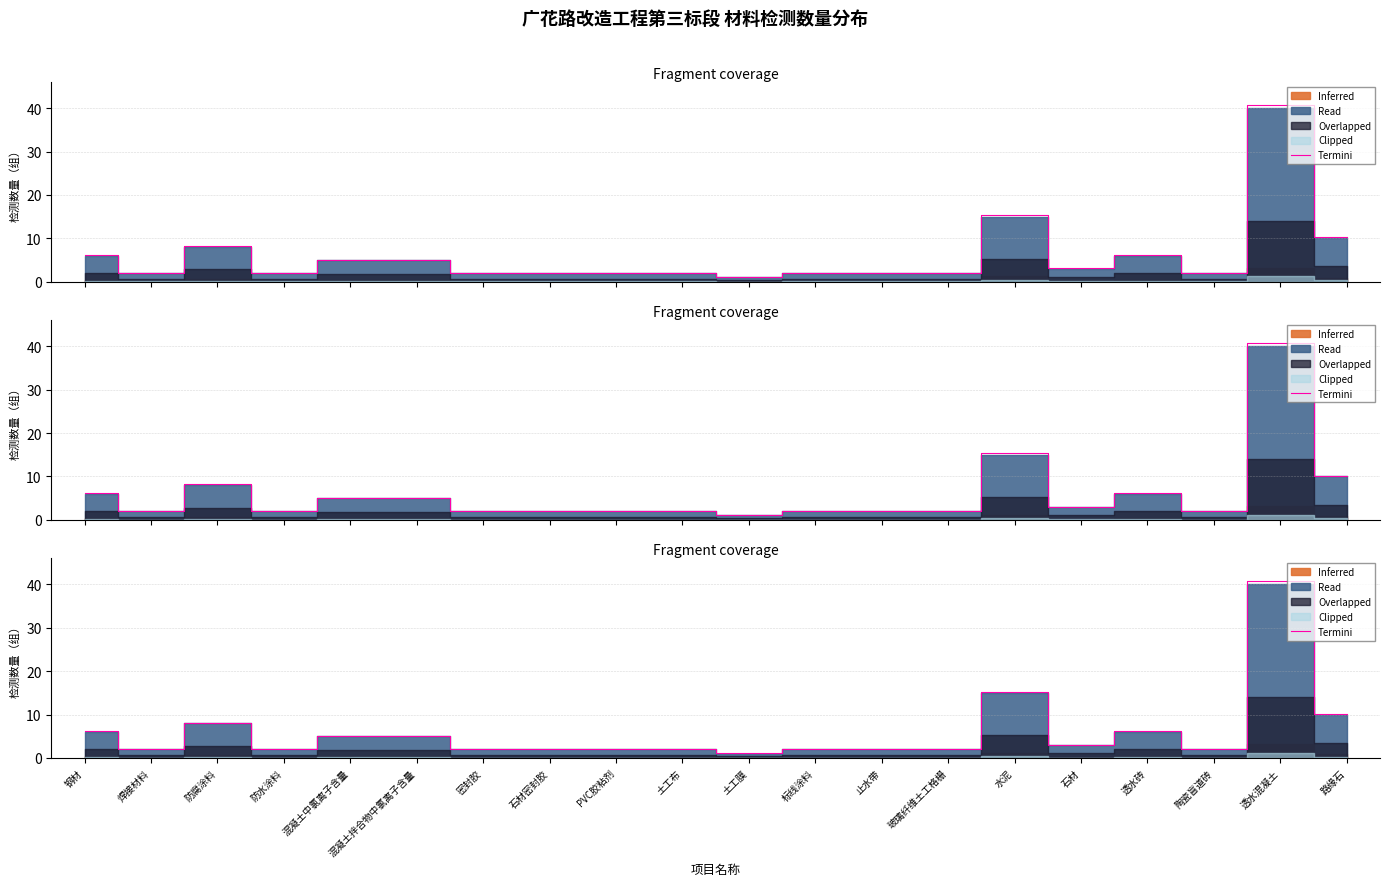

Is it true that the value at 焊接材料 is 2.0?

True